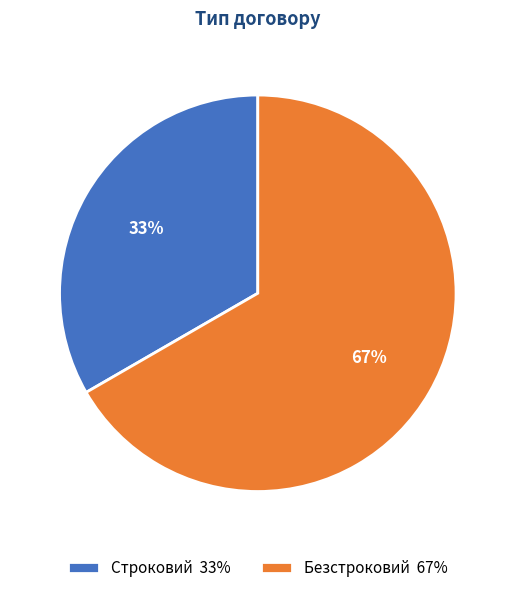

To the nearest percent, what is the combined percentage of Строковий 33% and Безстроковий 67%?

100%